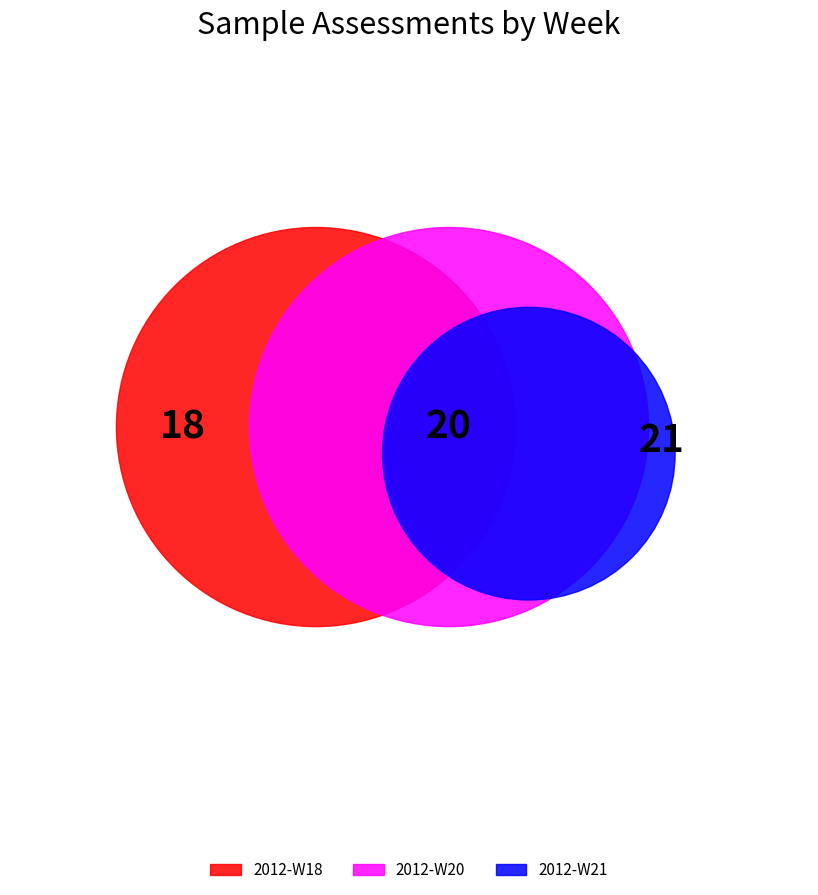

The 2012-W18 slice represents 24% of the pie. True or false?

False